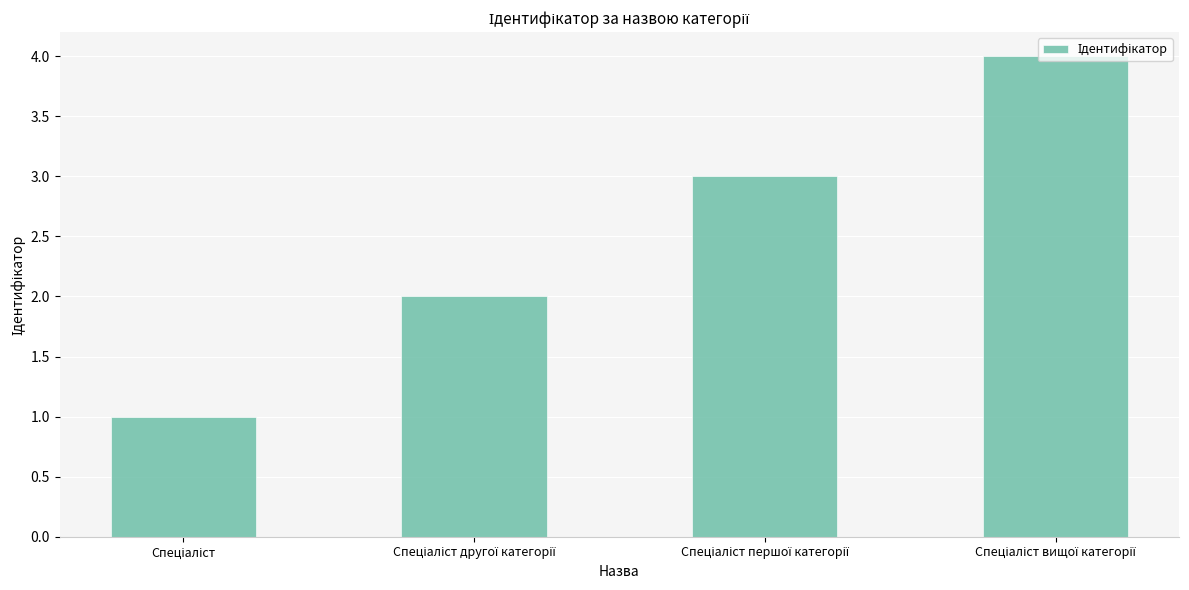

What is the sum of all values?

10